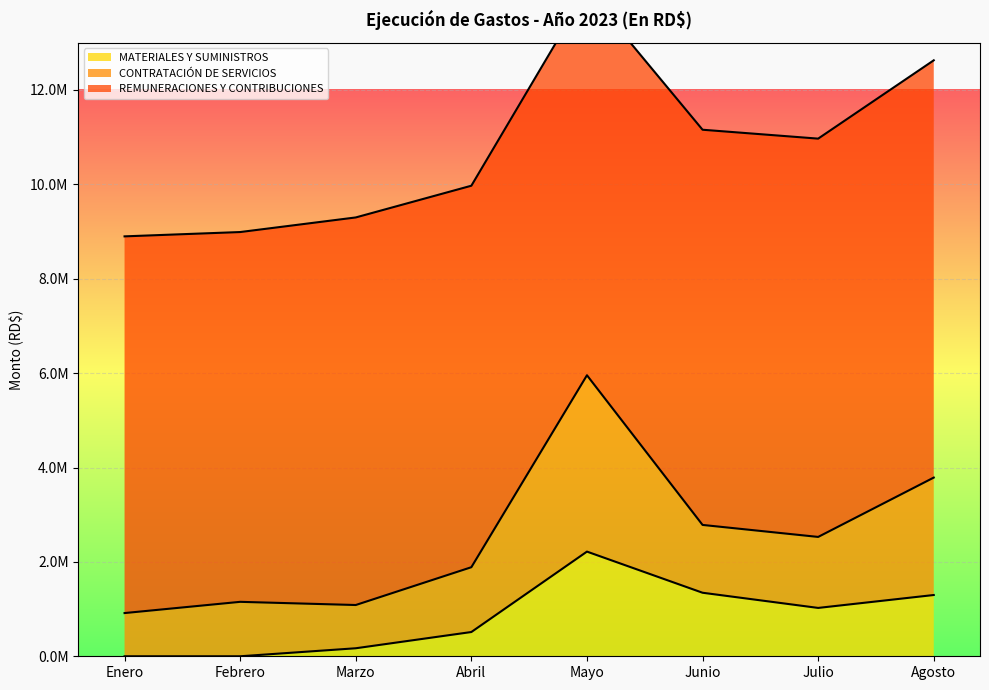

Rank the series by their maximum value, from lowest to highest.

MATERIALES Y SUMINISTROS, CONTRATACIÓN DE SERVICIOS, REMUNERACIONES Y CONTRIBUCIONES